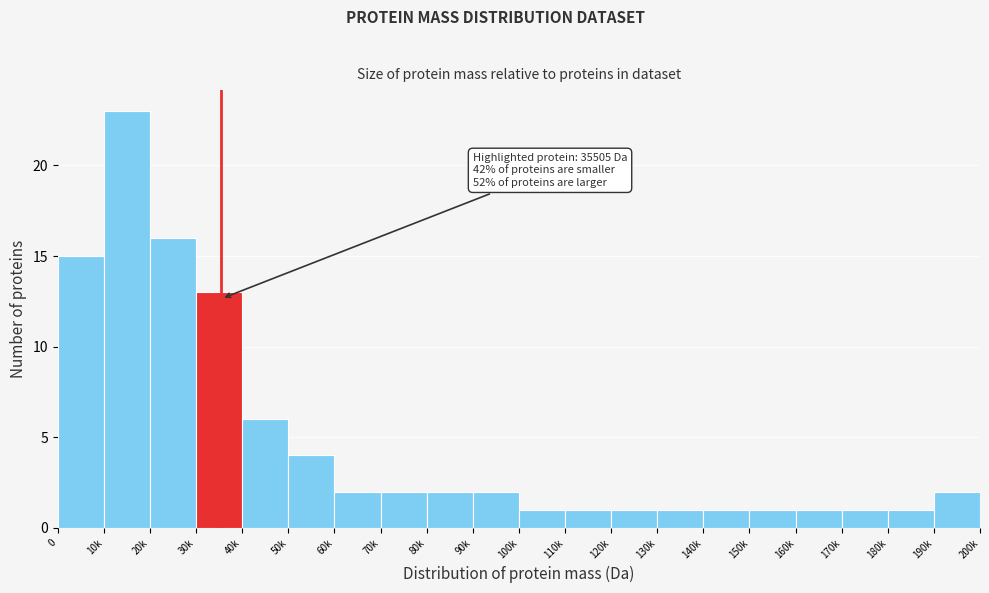

Reading left to right, extract all data points from this chart.

15	23	16	13	6	4	2	2	2	2	1	1	1	1	1	1	1	1	1	2